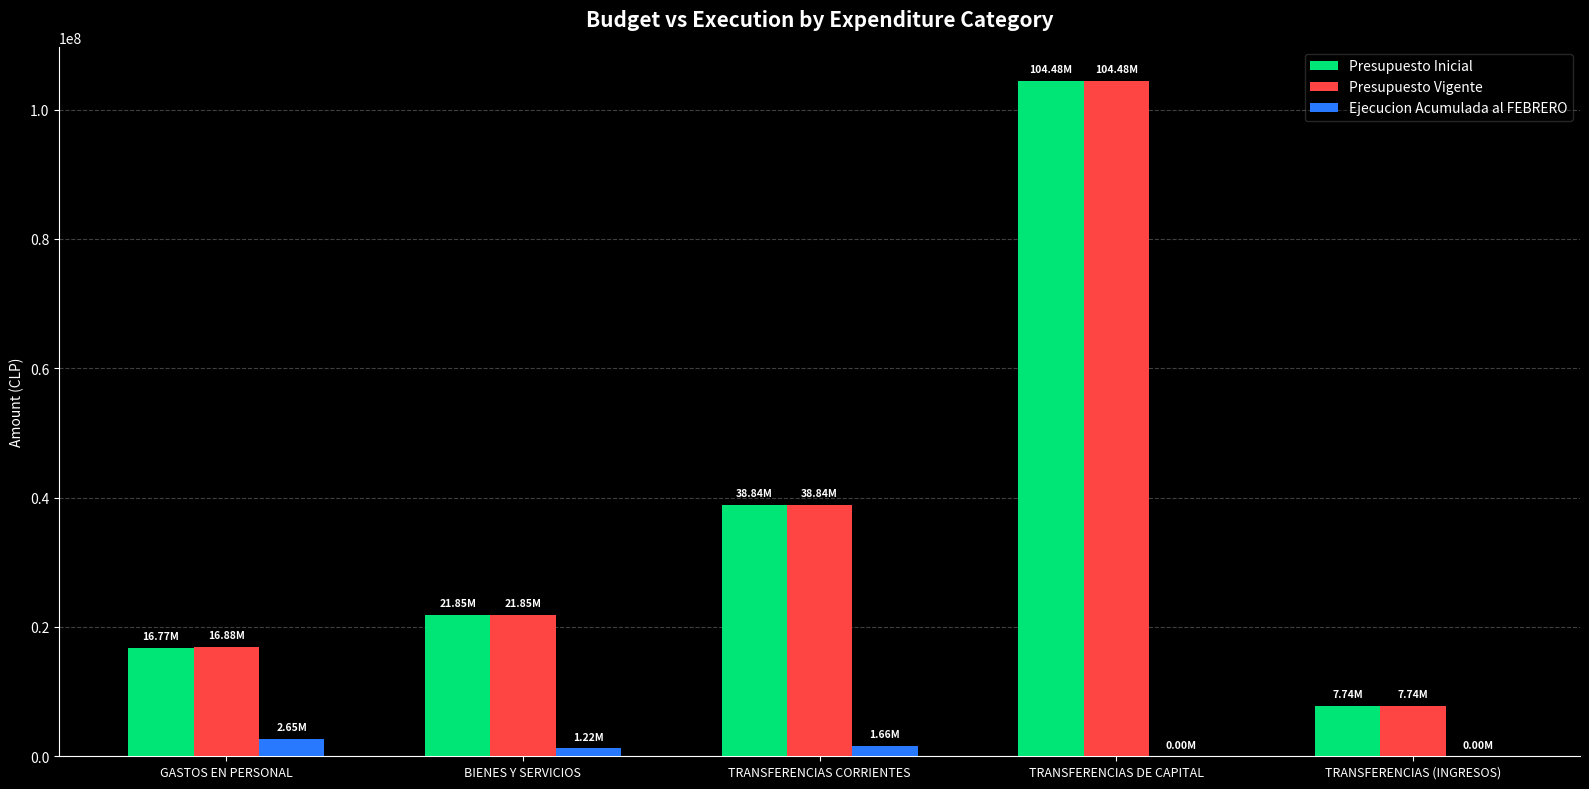

What is the sum of all Presupuesto Inicial values?

189675685